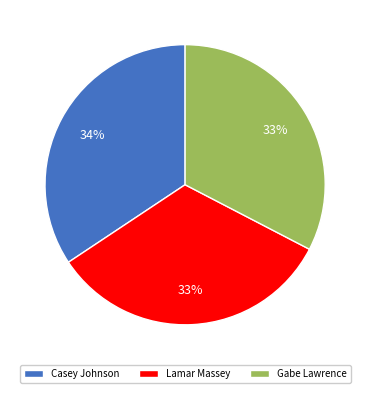

What is the ratio of the value at Casey Johnson to the value at Lamar Massey?

1.0